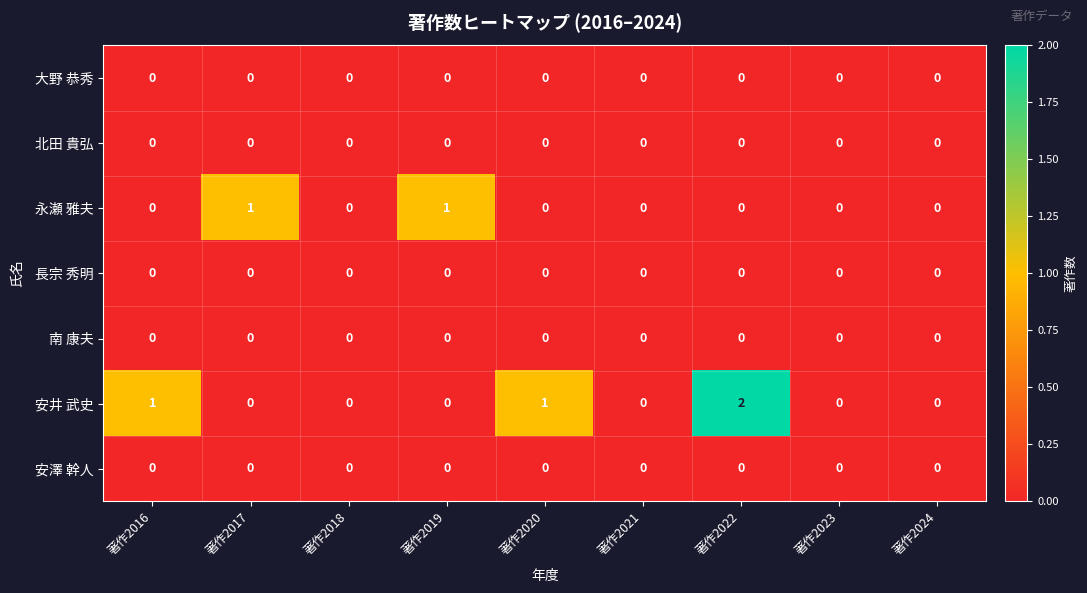

How many 安井 武史 values are between 0 and 1?

8